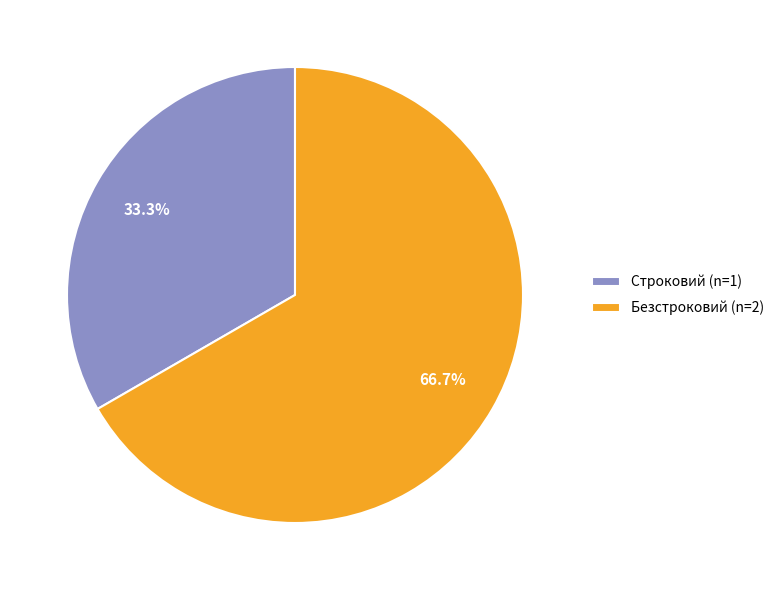

What percentage is the Строковий slice, to the nearest percent?

33%